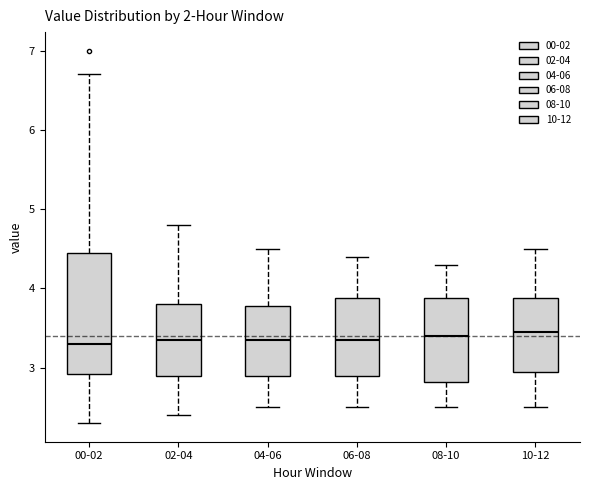

Reading left to right, transcribe this box plot: for each box, give where its median line is, the range the box spans, and where its two whiskers end, as read against the y-axis. The values are not printed on the chart, so give them approximately, as read against the axis.

00-02: median 3.3, box 2.9 to 4.5, whiskers 2.3 to 6.7
02-04: median 3.4, box 2.9 to 3.8, whiskers 2.4 to 4.8
04-06: median 3.4, box 2.9 to 3.8, whiskers 2.5 to 4.5
06-08: median 3.4, box 2.9 to 3.9, whiskers 2.5 to 4.4
08-10: median 3.4, box 2.8 to 3.9, whiskers 2.5 to 4.3
10-12: median 3.5, box 3.0 to 3.9, whiskers 2.5 to 4.5